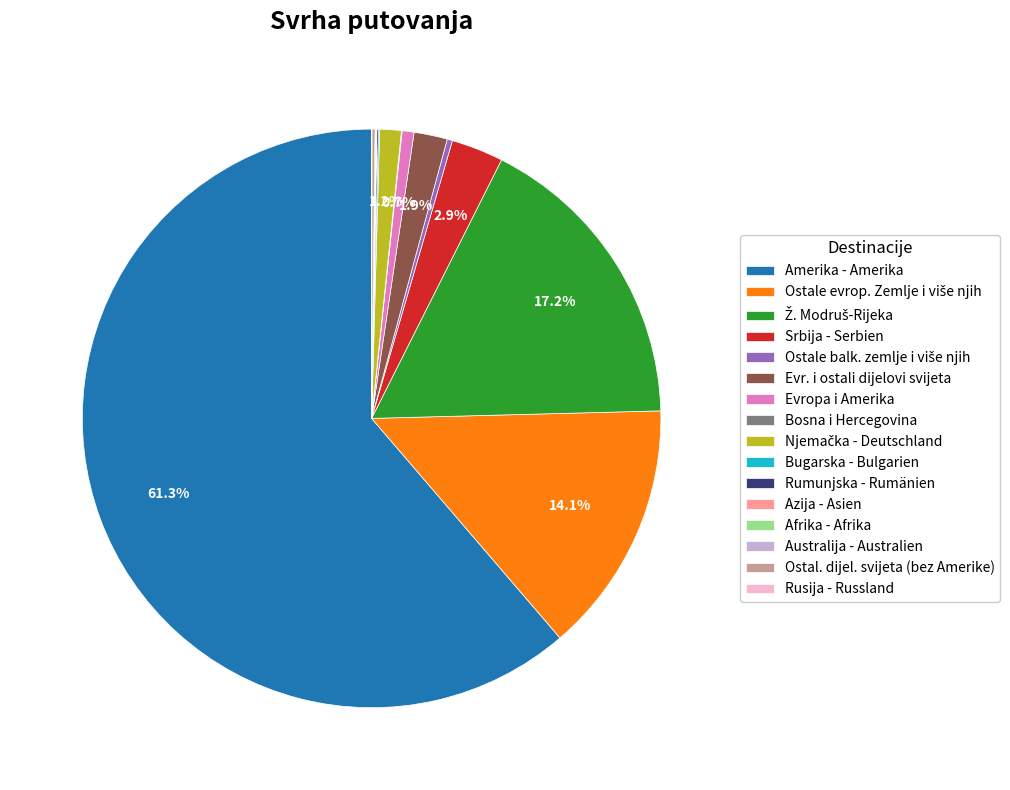

Which category has the biggest portion of the pie?

Amerika - Amerika